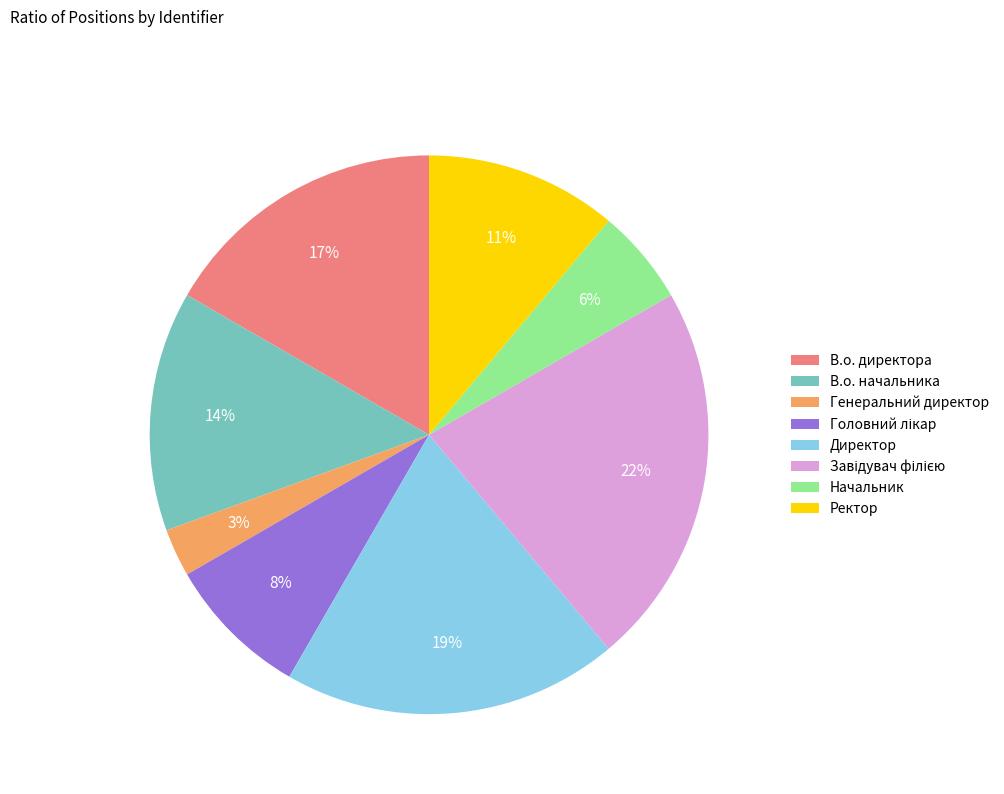

Count the number of slices in the pie.

8